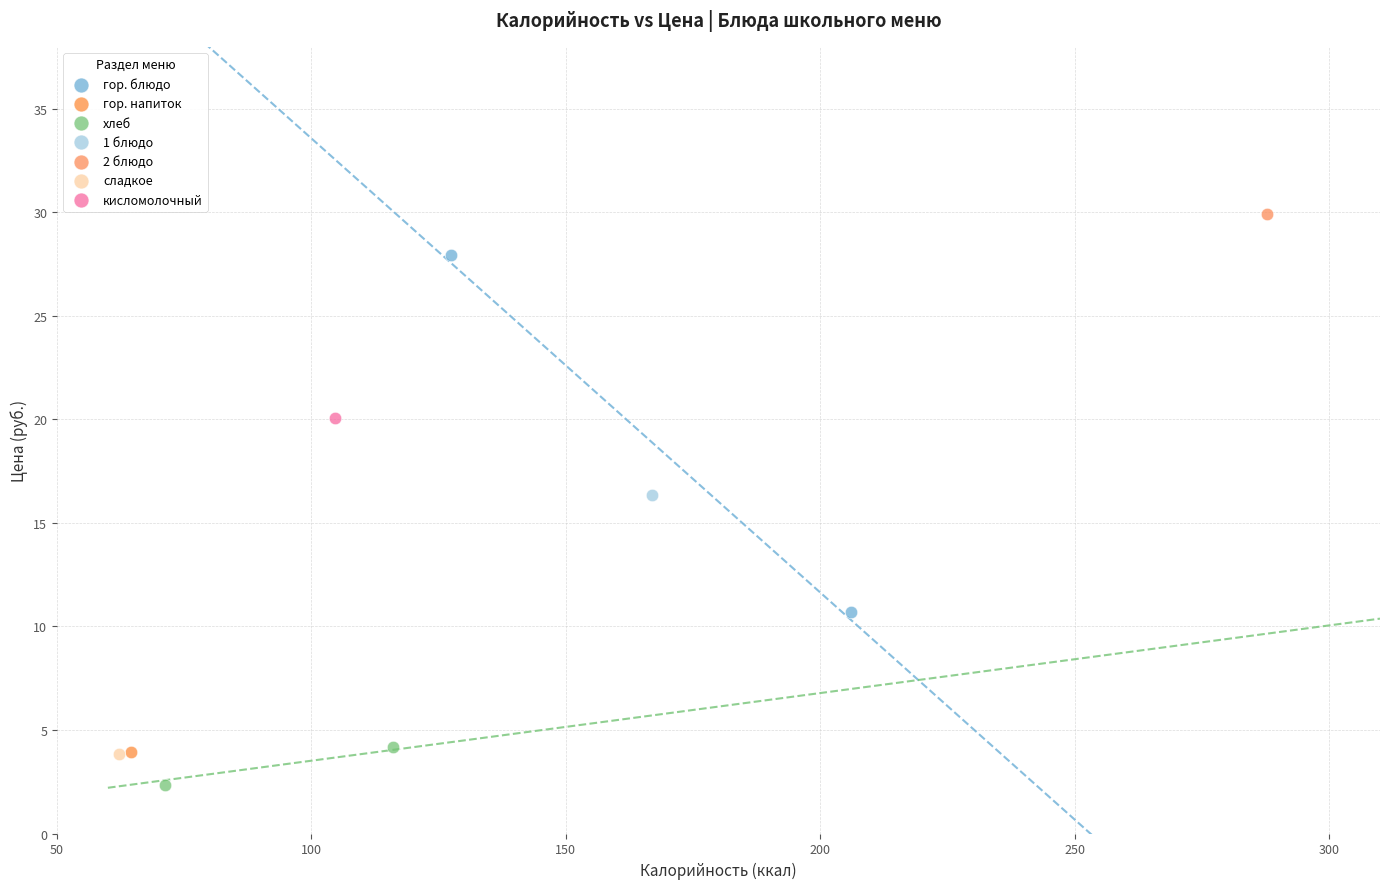

Which series contains the lowest Y value?

хлеб